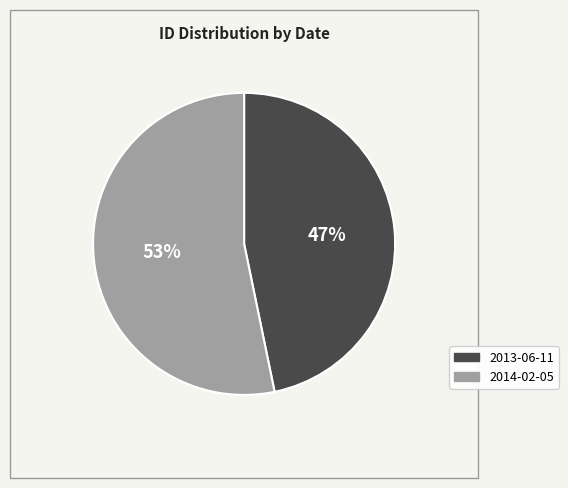

To the nearest percent, what is the combined percentage of 2014-02-05 and 2013-06-11?

100%